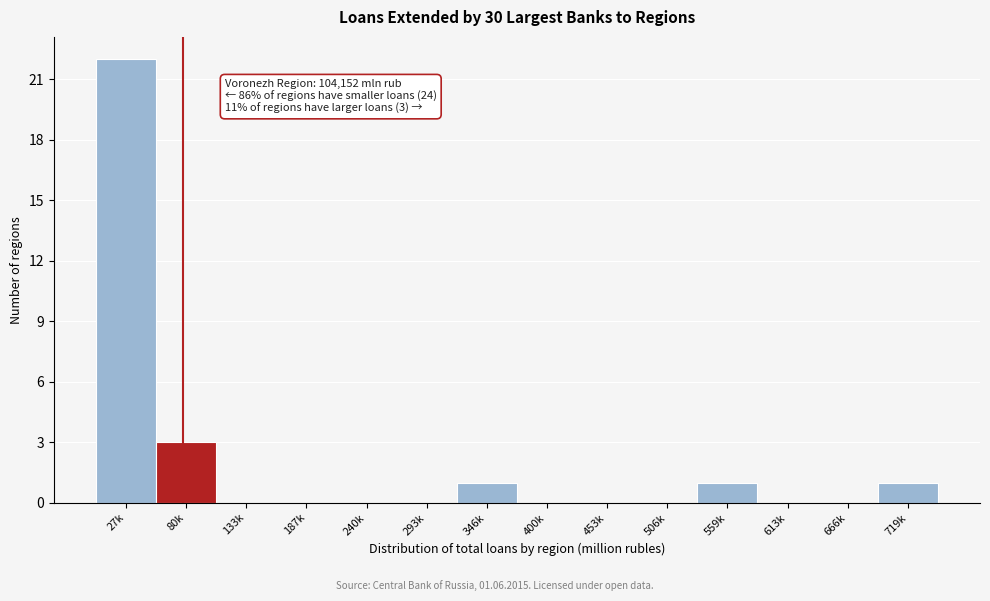

Reading left to right, list all the values displayed in this chart.

27k=22	80k=3	133k=0	187k=0	240k=0	293k=0	346k=1	400k=0	453k=0	506k=0	559k=1	613k=0	666k=0	719k=1